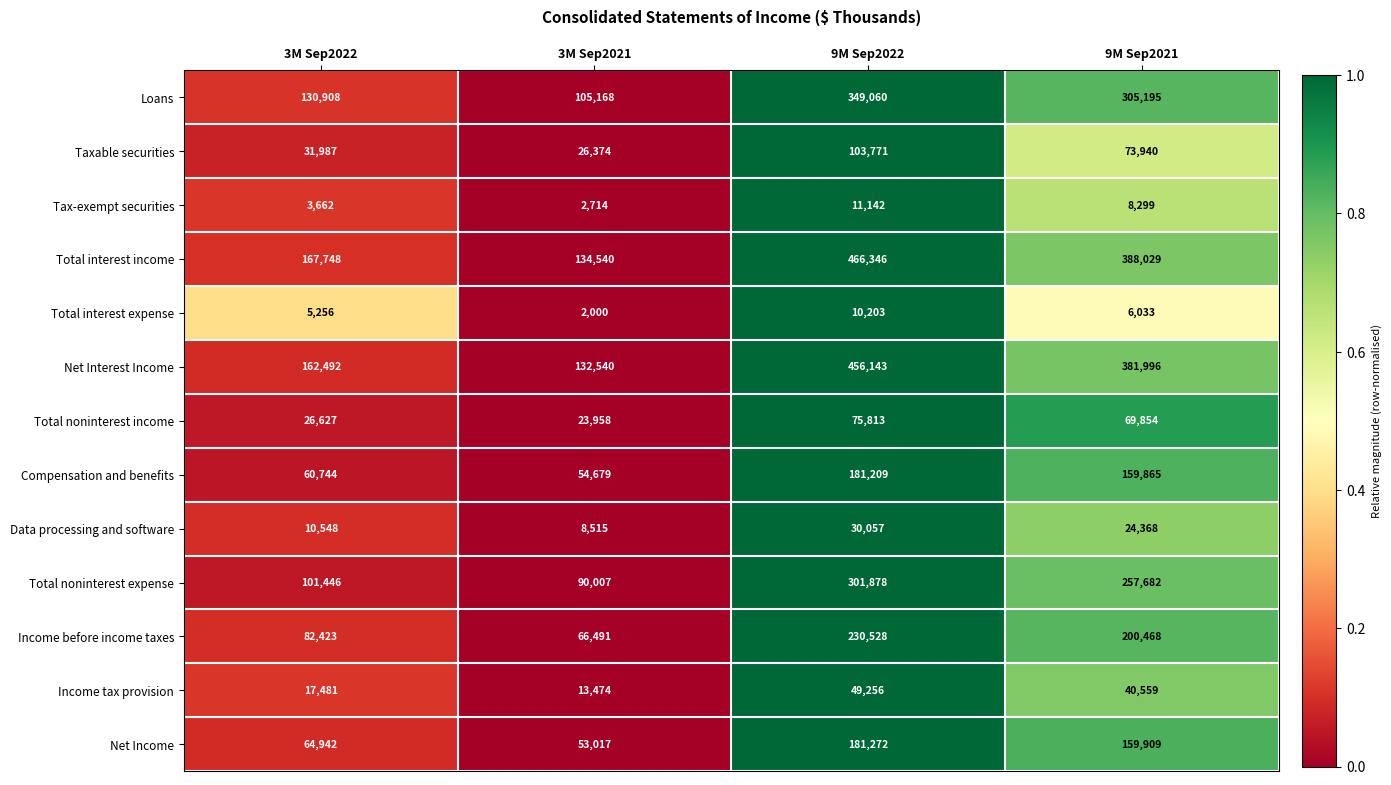

Is the value of Total interest expense at 9M Sep2022 greater than the value of Taxable securities at 3M Sep2022?

No